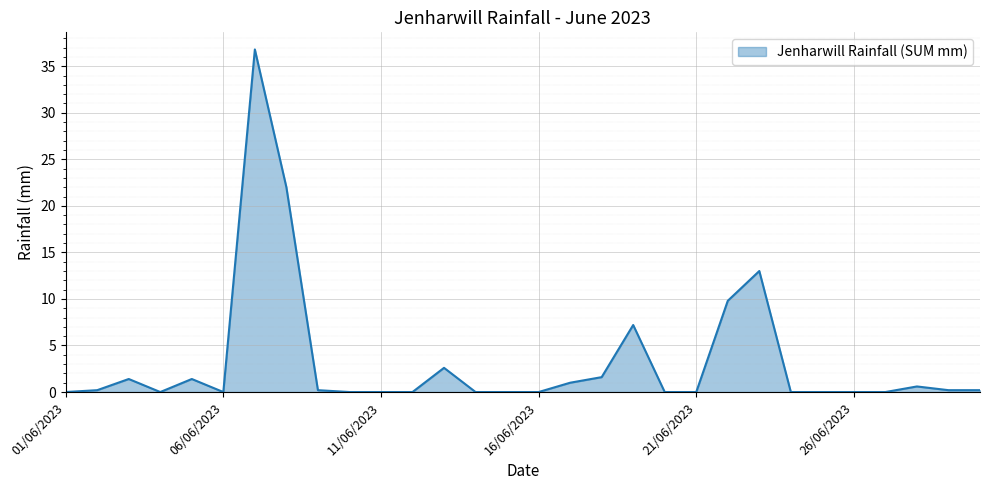

What is the greatest value displayed?

36.8